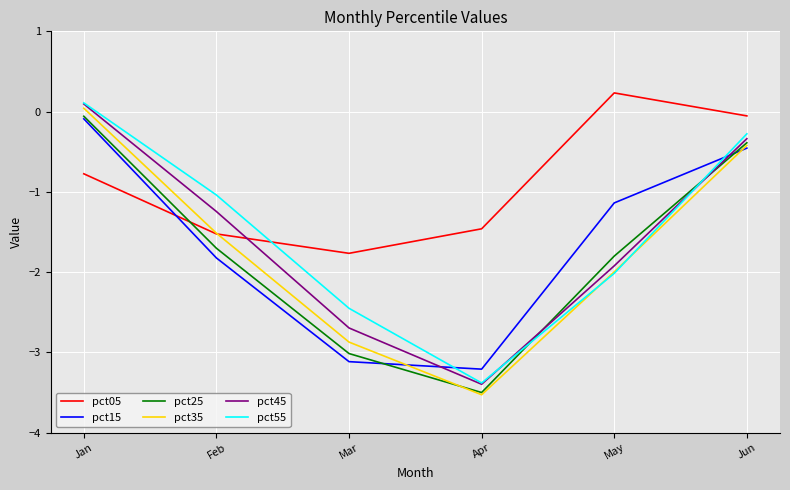

Rank the categories by pct55 value from lowest to highest.

Apr, Mar, May, Feb, Jun, Jan